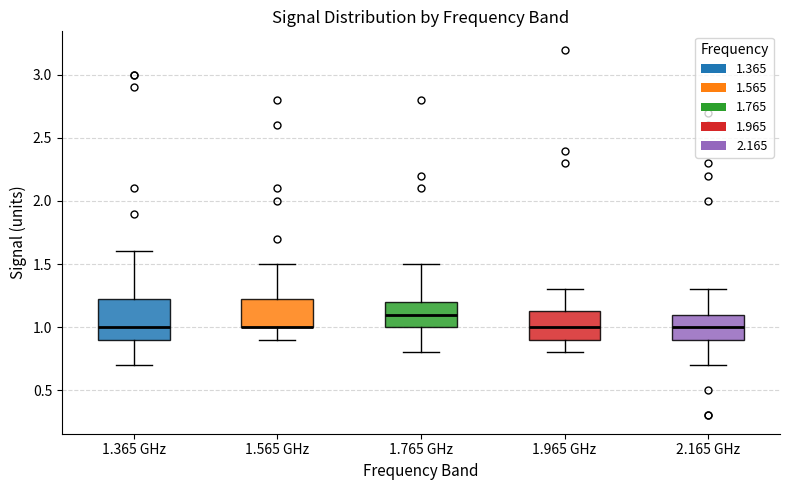

Reading left to right, transcribe this box plot: for each box, give where its median line is, the range the box spans, and where its two whiskers end, as read against the y-axis. The values are not printed on the chart, so give them approximately, as read against the axis.

1.365 GHz: median 1.00, box 0.90 to 1.25, whiskers 0.70 to 1.60
1.565 GHz: median 1.00 (drawn on the box's lower edge), box 1.00 to 1.25, whiskers 0.90 to 1.50
1.765 GHz: median 1.10, box 1.00 to 1.20, whiskers 0.80 to 1.50
1.965 GHz: median 1.00, box 0.90 to 1.15, whiskers 0.80 to 1.30
2.165 GHz: median 1.00, box 0.90 to 1.10, whiskers 0.70 to 1.30